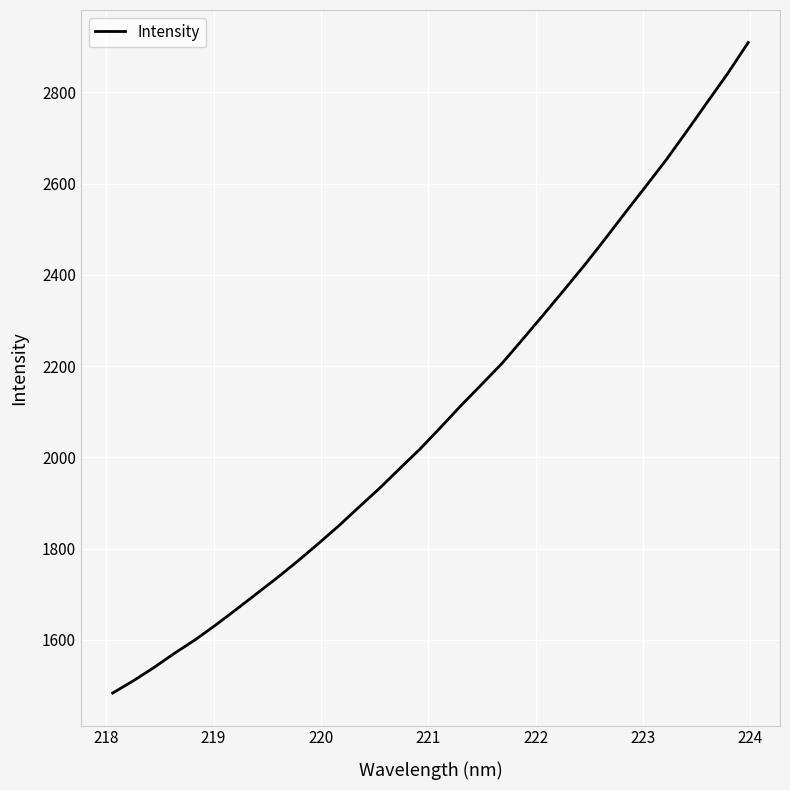

How many lines are shown in the chart?

1